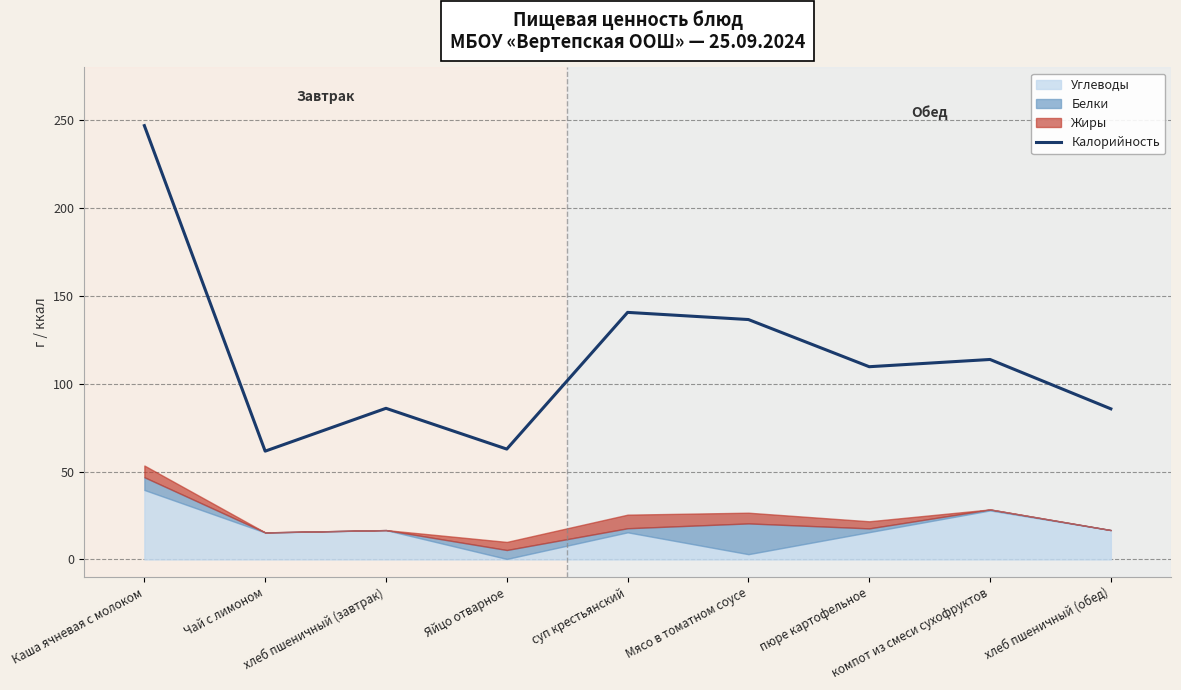

What is the change in value from Каша ячневая с молоком to Чай с лимоном?

-185.2